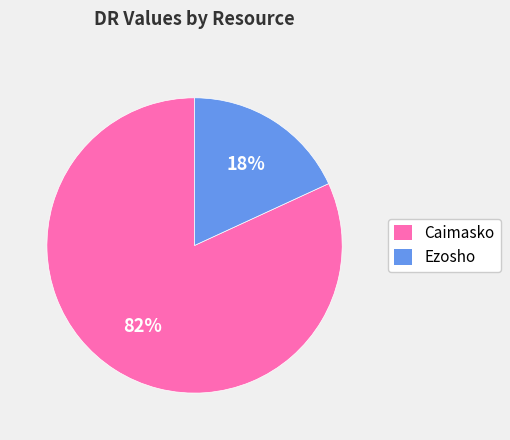

How many slices are in this pie chart?

2